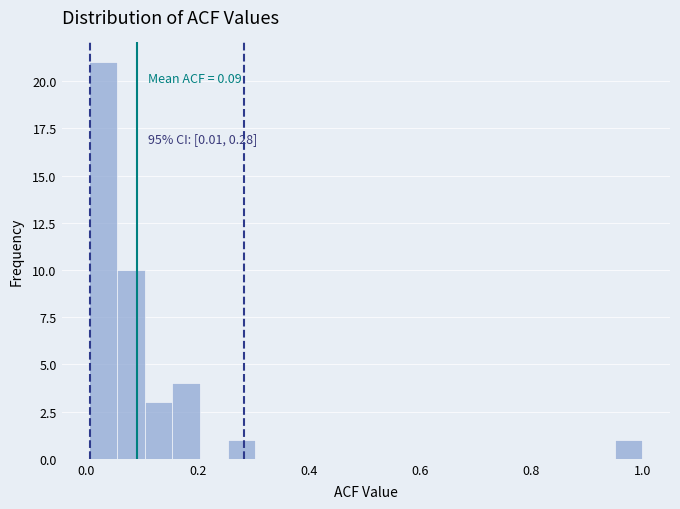

Around what value on the x-axis is the tallest bar? Give the approximate position of its centre, as read against the axis.

0.02